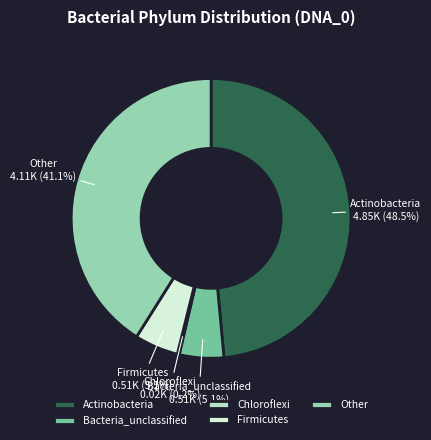

Does Bacteria_unclassified represent more than half of the total?

No